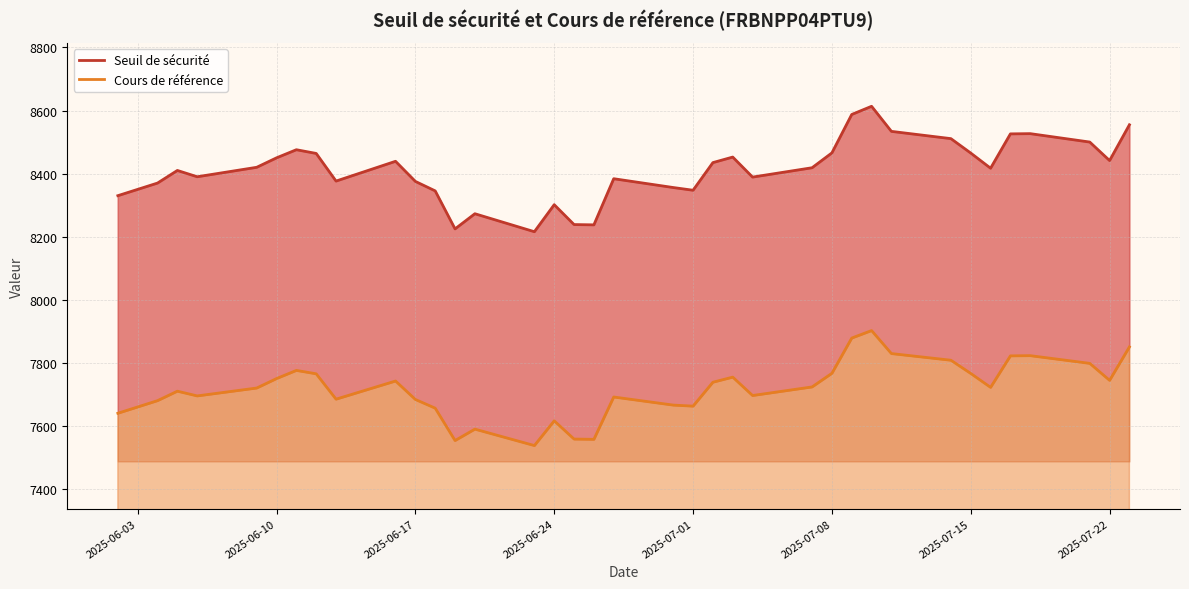

What is the total value across all series at 2025-06-17?

16059.0